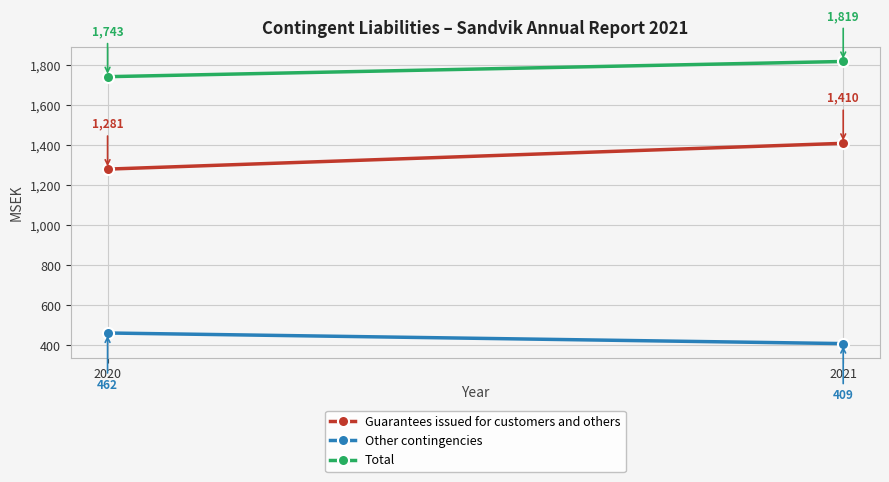

The value of Guarantees issued for customers and others at 2020 is 1732. True or false?

False